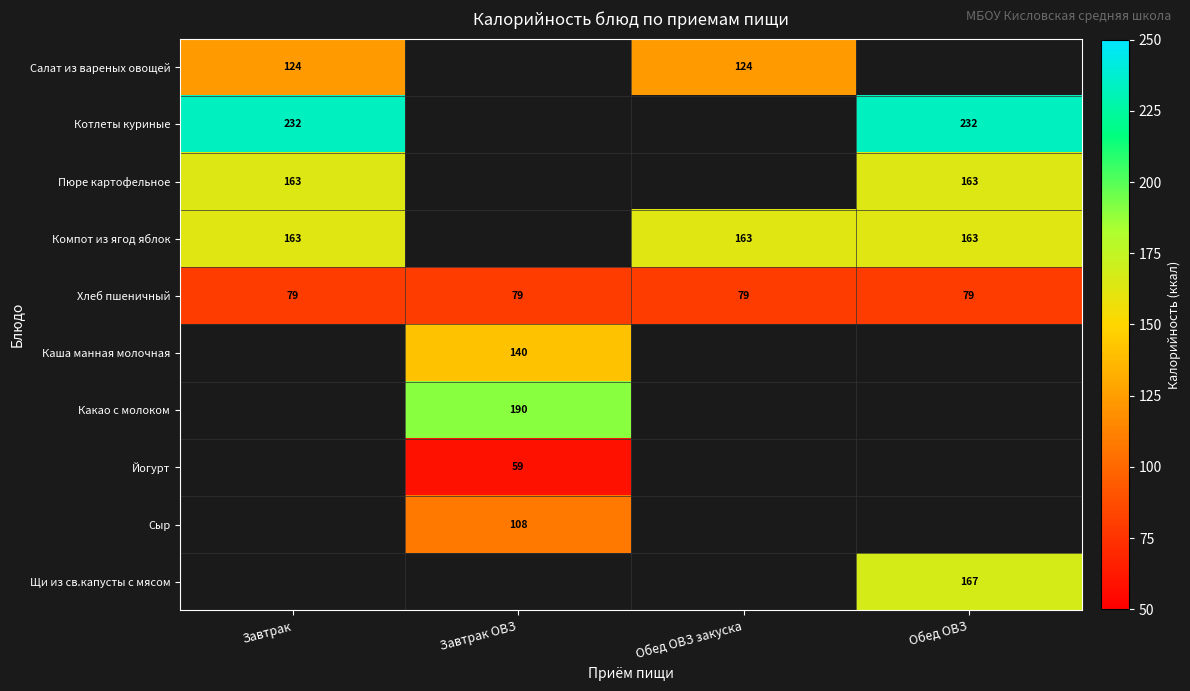

What is the average value of the Хлеб пшеничный series?

79